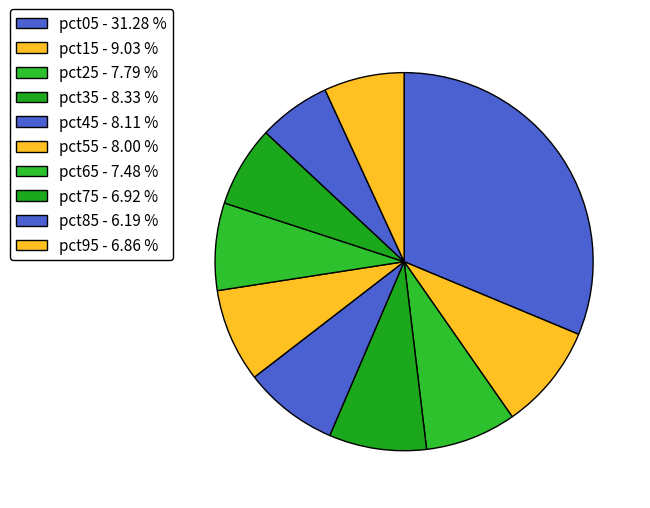

To the nearest percent, what portion does pct35 represent?

8%